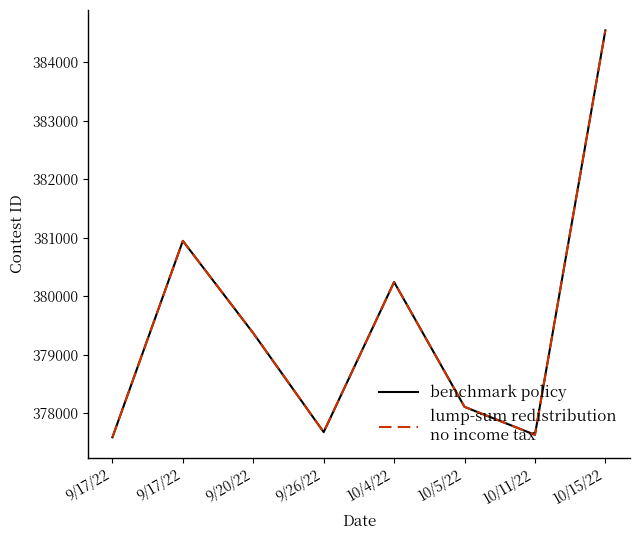

Is this an area chart (filled region under the line)?

No